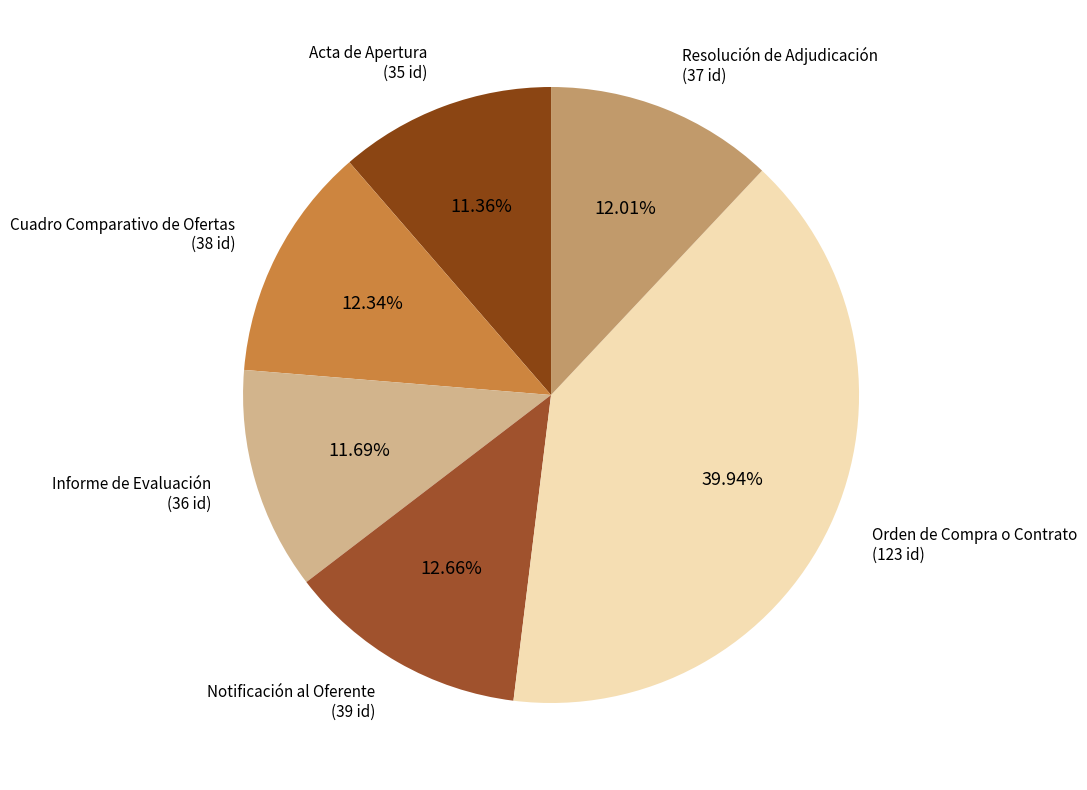

What portion of the pie excludes Cuadro Comparativo de Ofertas?

87.7%